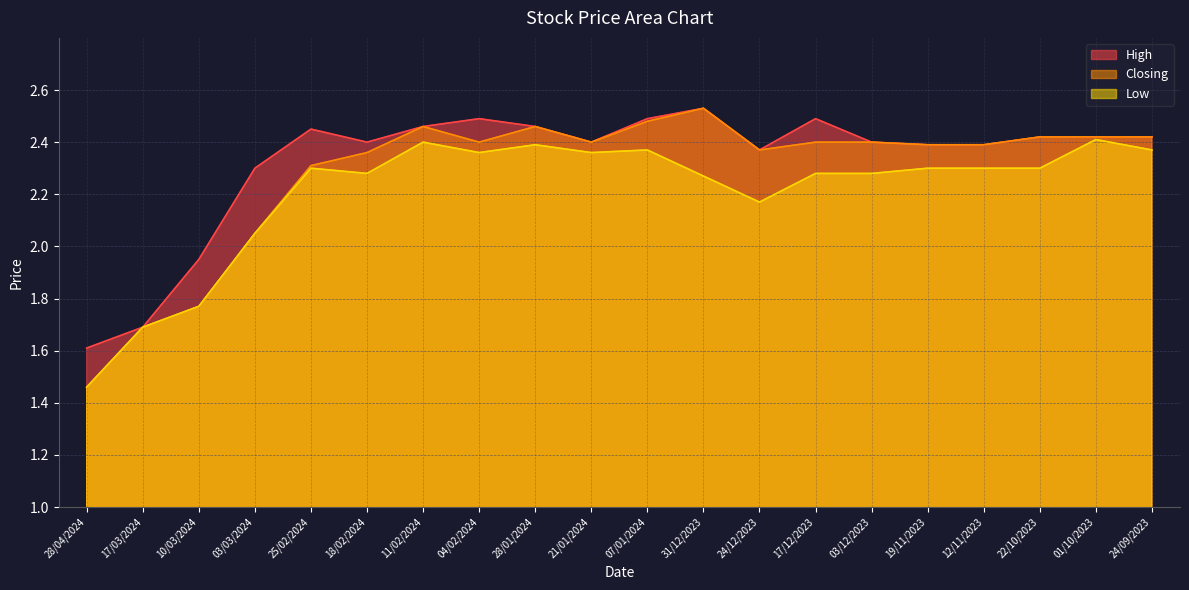

Which series has the largest total across all categories?

High